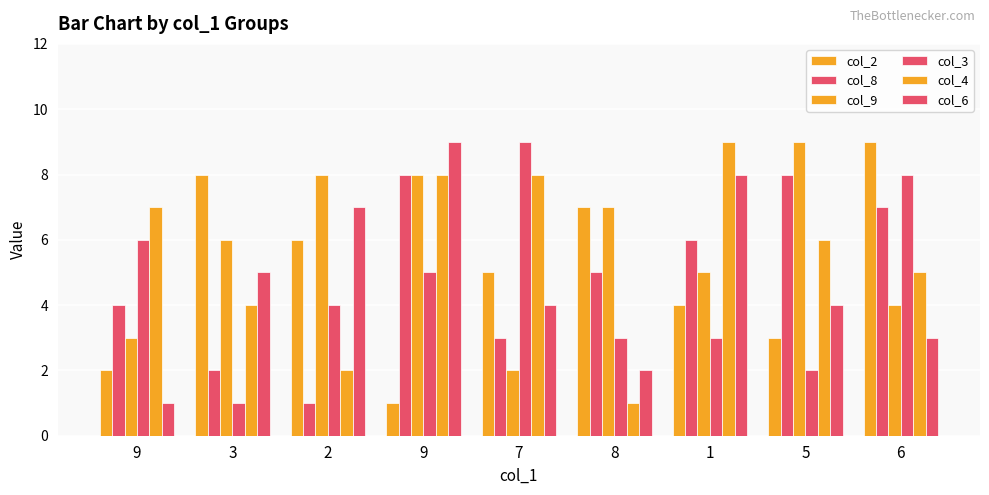

True or false: col_3 has a value of 6 at 9.

True